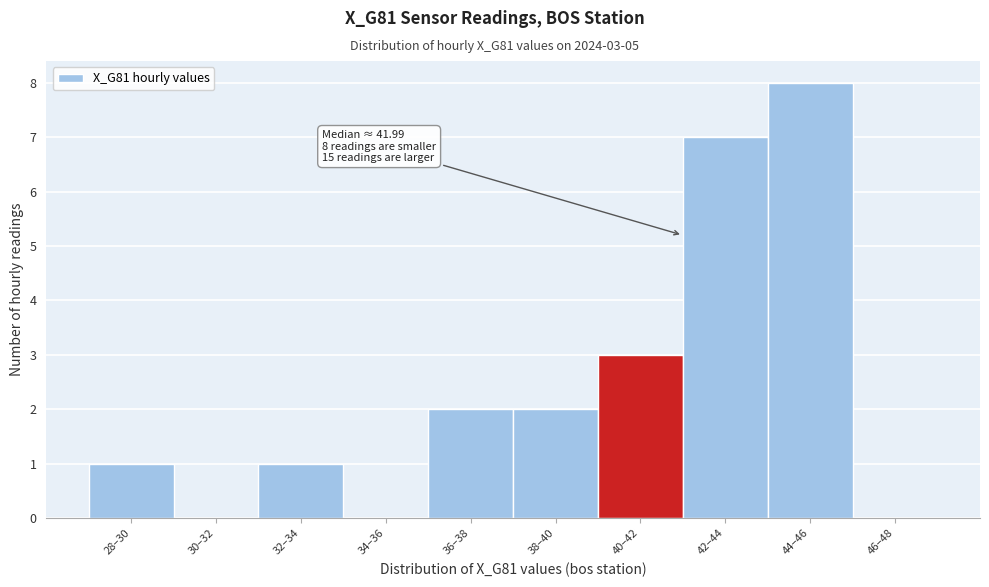

Reading left to right, what are all the values shown in this chart?

28–30=1	30–32=0	32–34=1	34–36=0	36–38=2	38–40=2	40–42=3	42–44=7	44–46=8	46–48=0